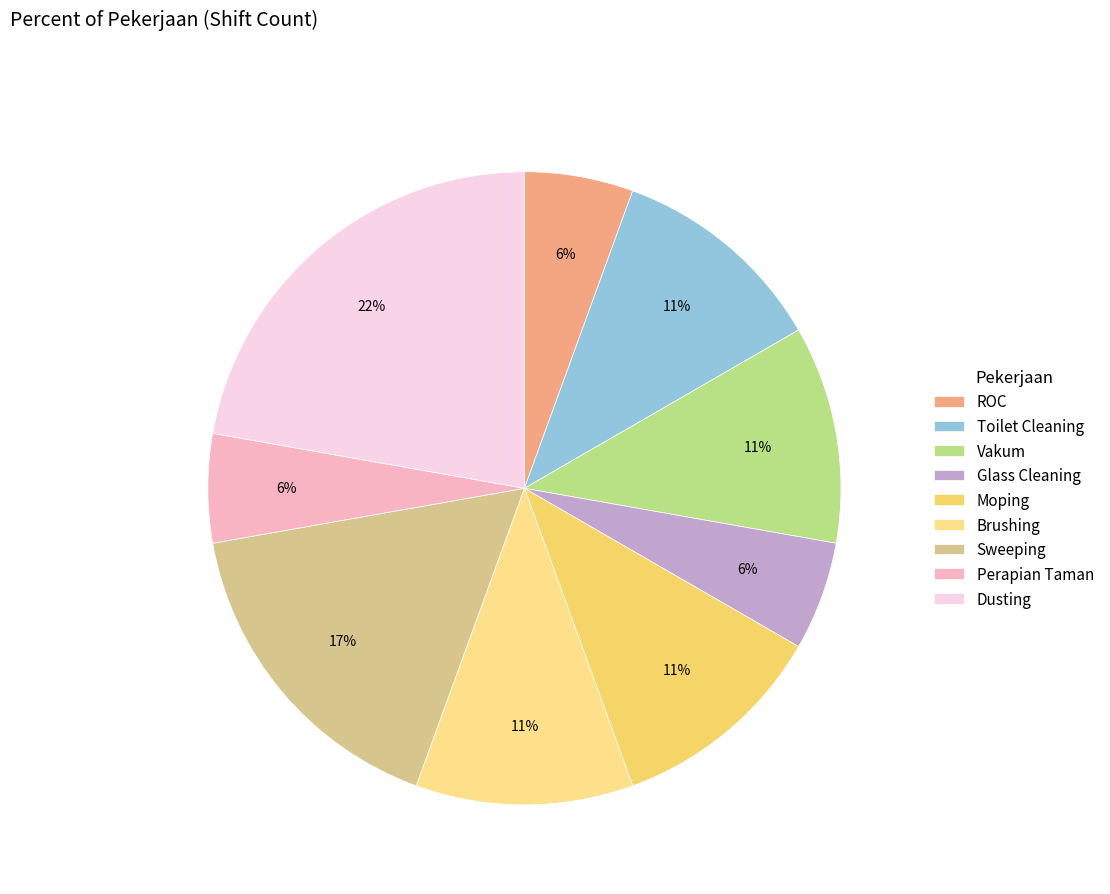

Is there any slice that represents more than half of the pie?

No